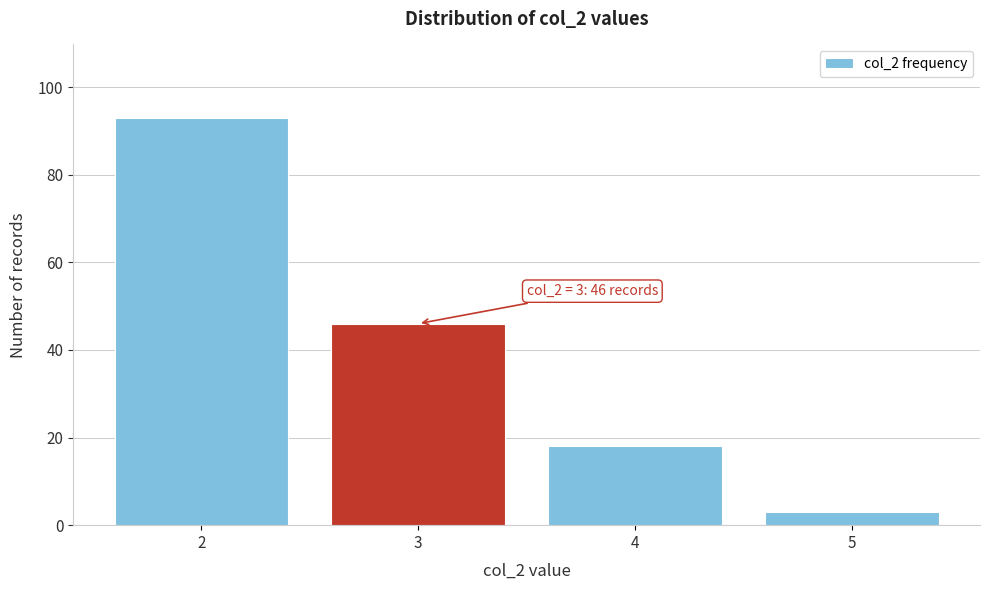

Reading left to right, extract all data points from this chart.

93	46	18	3